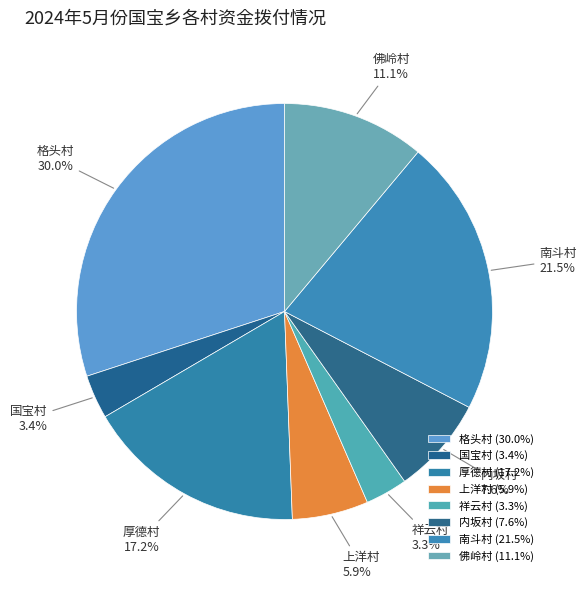

Which has a higher value, 上洋村 or 厚德村?

厚德村